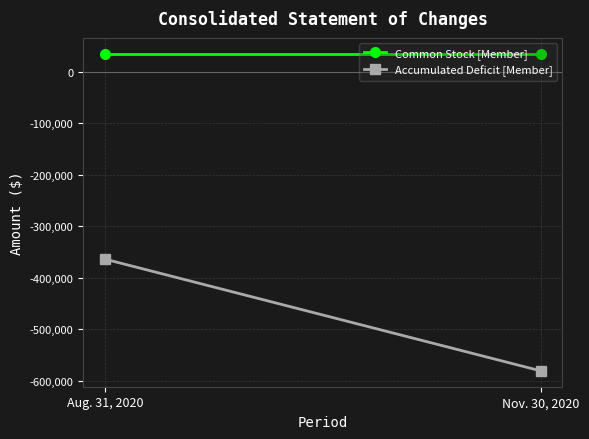

Reading right to left, what are all the values shown in this chart?

Common Stock [Member]: 34490	34490
Accumulated Deficit [Member]: -580624	-363911